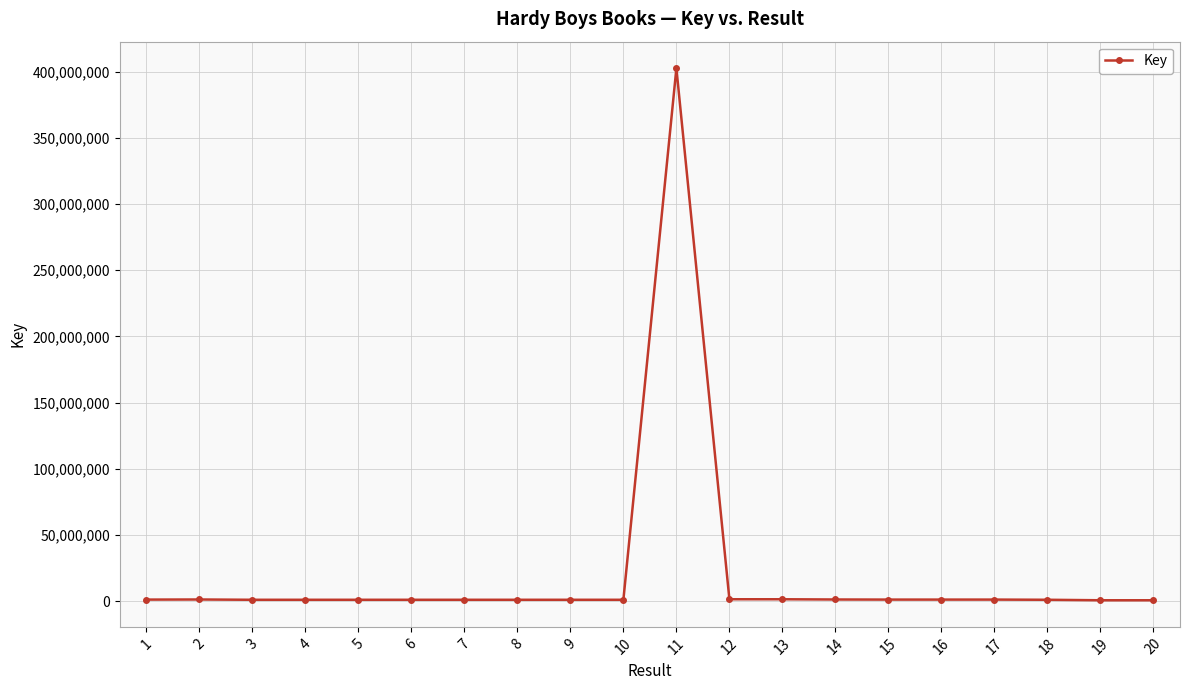

What is the greatest value displayed?

402528389